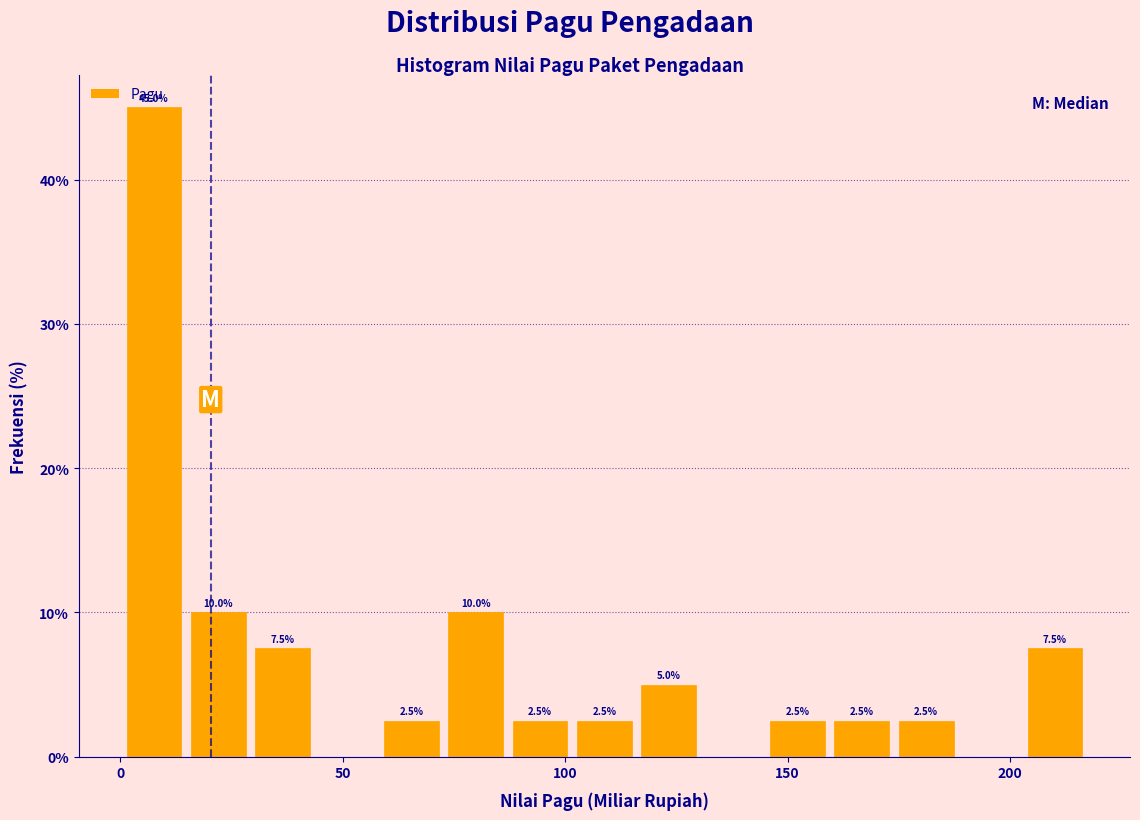

Around what value on the x-axis is the tallest bar? Give the approximate position of its centre, as read against the axis.

10